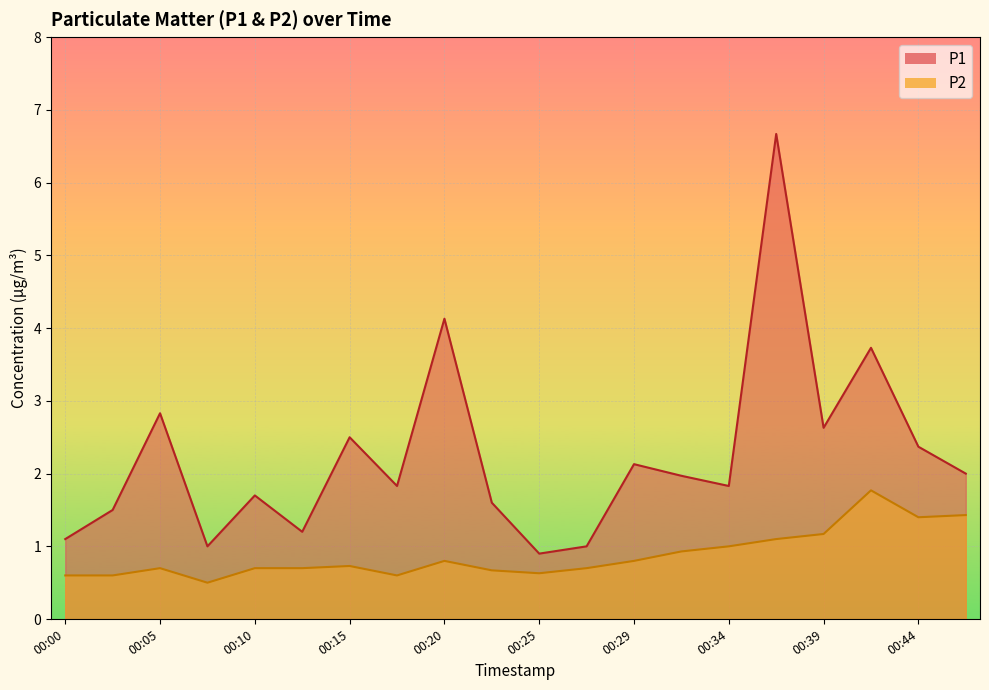

True or false: P2 and P1 cross at least once.

False